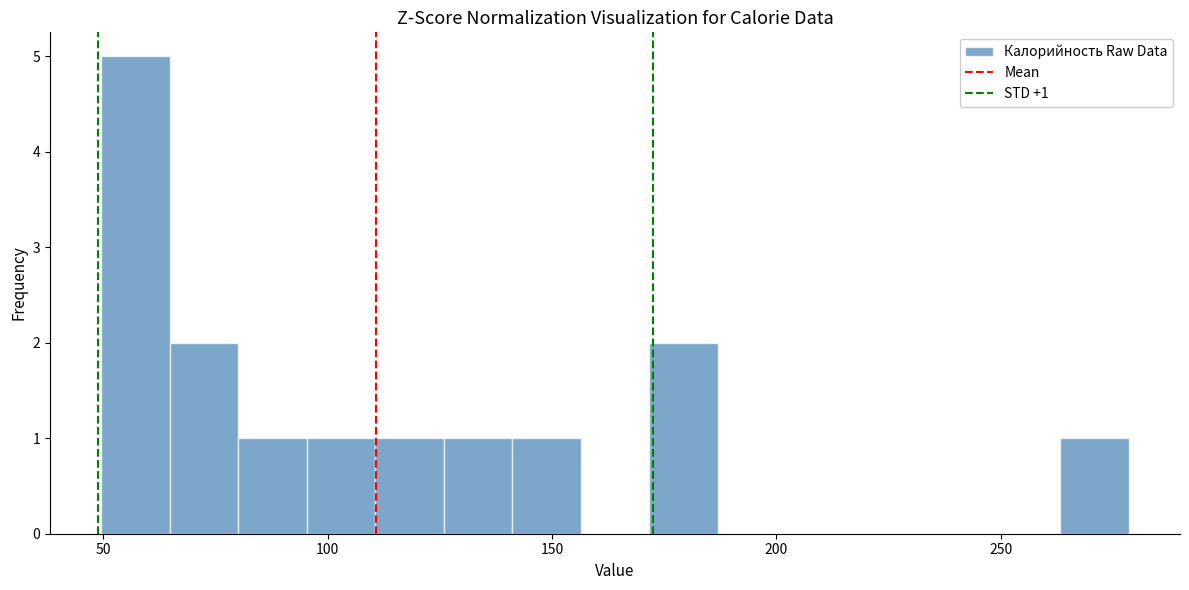

Read against the x-axis, roughly where is the centre of the tallest bar?

55